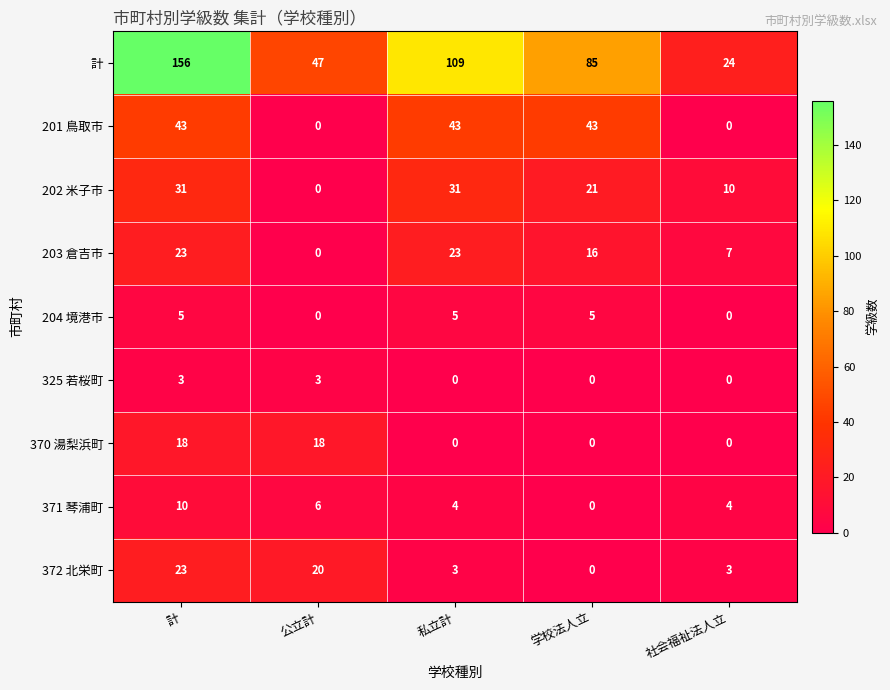

Which series has the largest range (max minus min)?

計